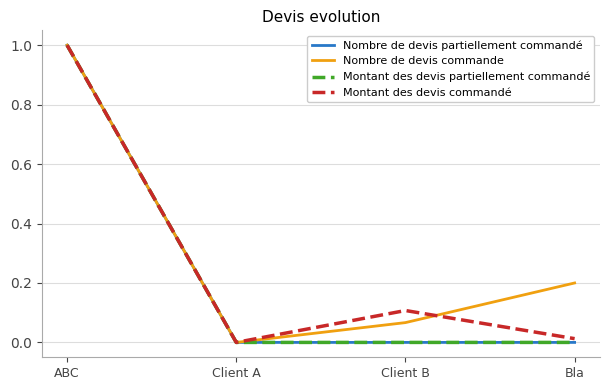

Which series has the largest range (max minus min)?

Nombre de devis partiellement commandé